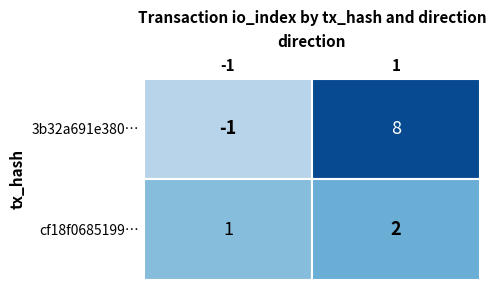

True or false: cf18f0685199a1a61555b067999bdc55eb67310 has a value of 0.5 at -1.

True